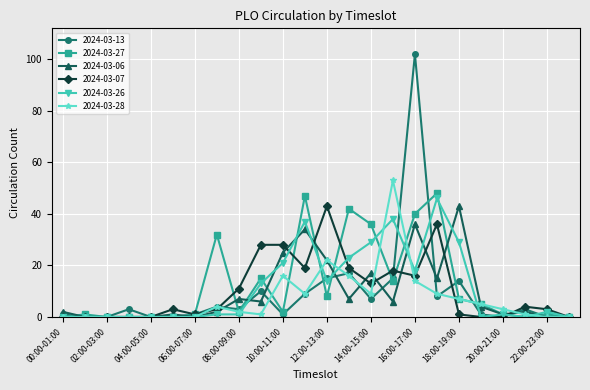

How many data points in 2024-03-28 are less than 3?

12